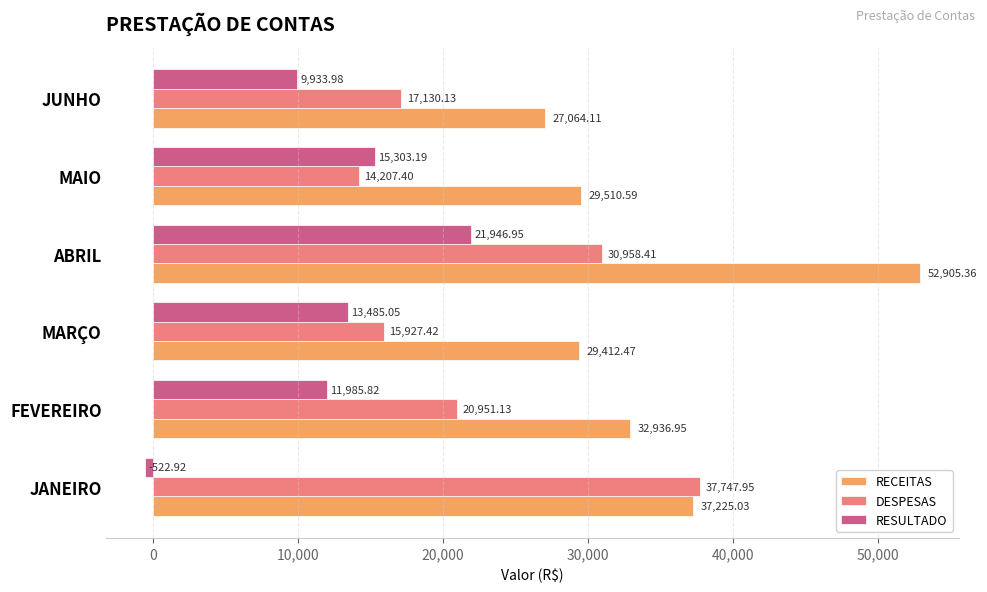

What is the average value of the RECEITAS series?

34842.4